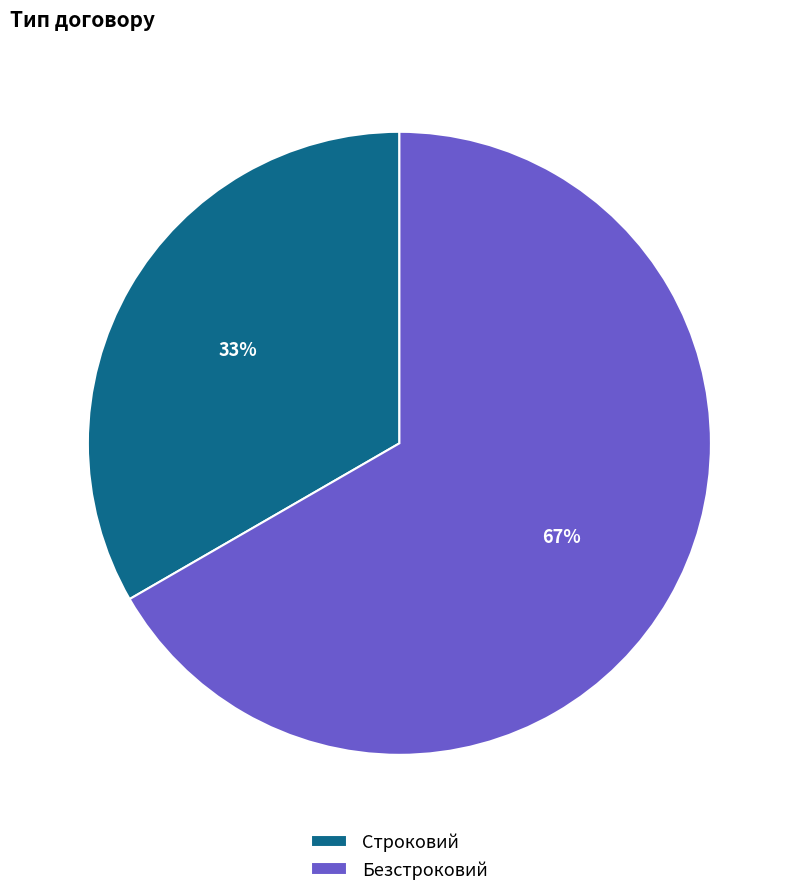

Is the sum of Строковий and Безстроковий greater than half?

Yes